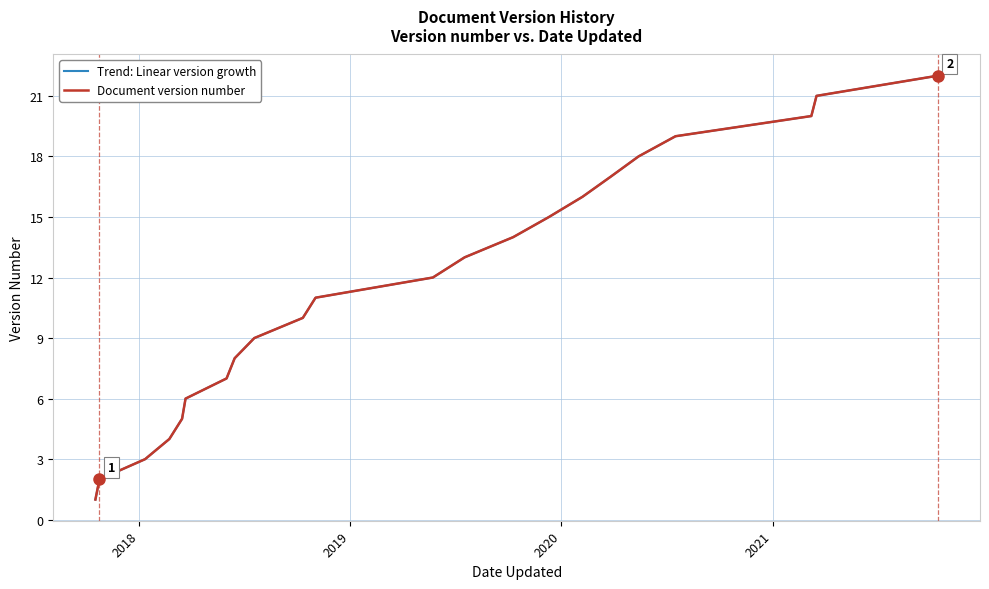

True or false: Trend: Linear version growth has more than 0 interior local peaks.

False